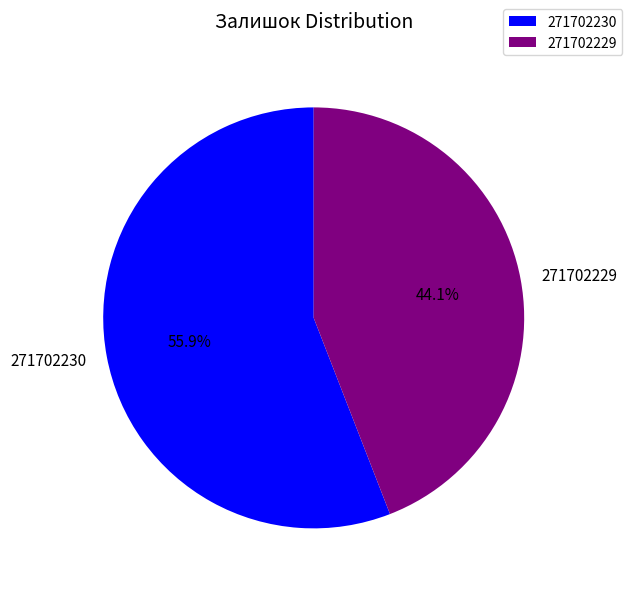

Count the number of slices in the pie.

2